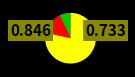

Is there any slice that represents more than half of the pie?

Yes